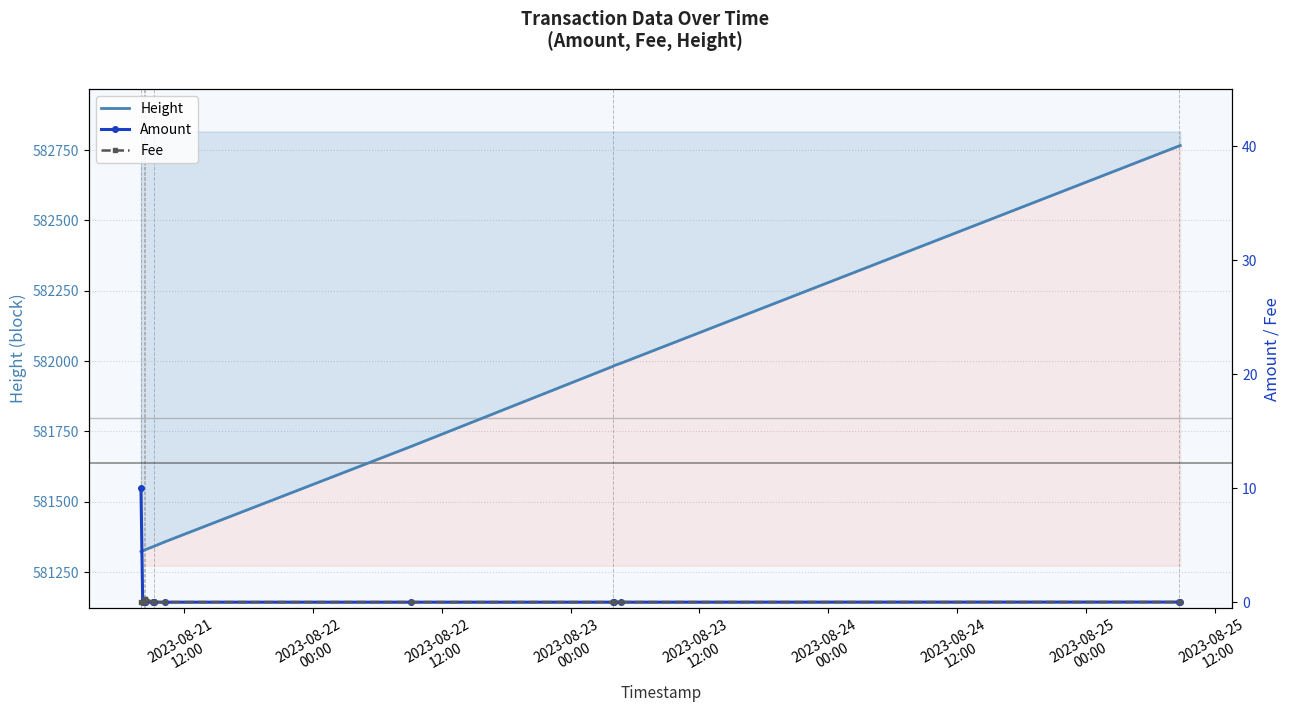

How many lines are shown in the chart?

3